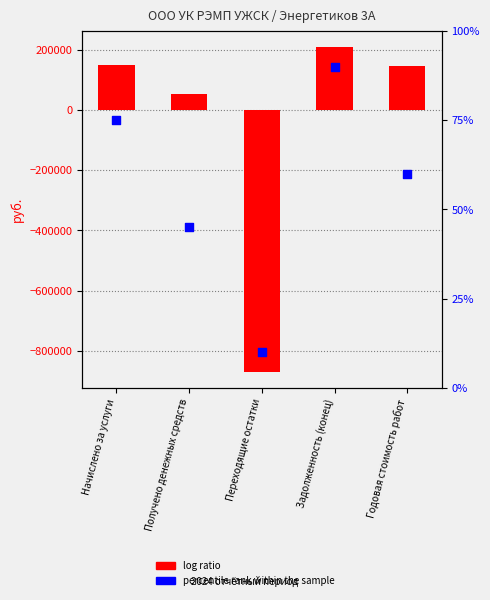

Which series reaches the minimum Y coordinate?

log ratio